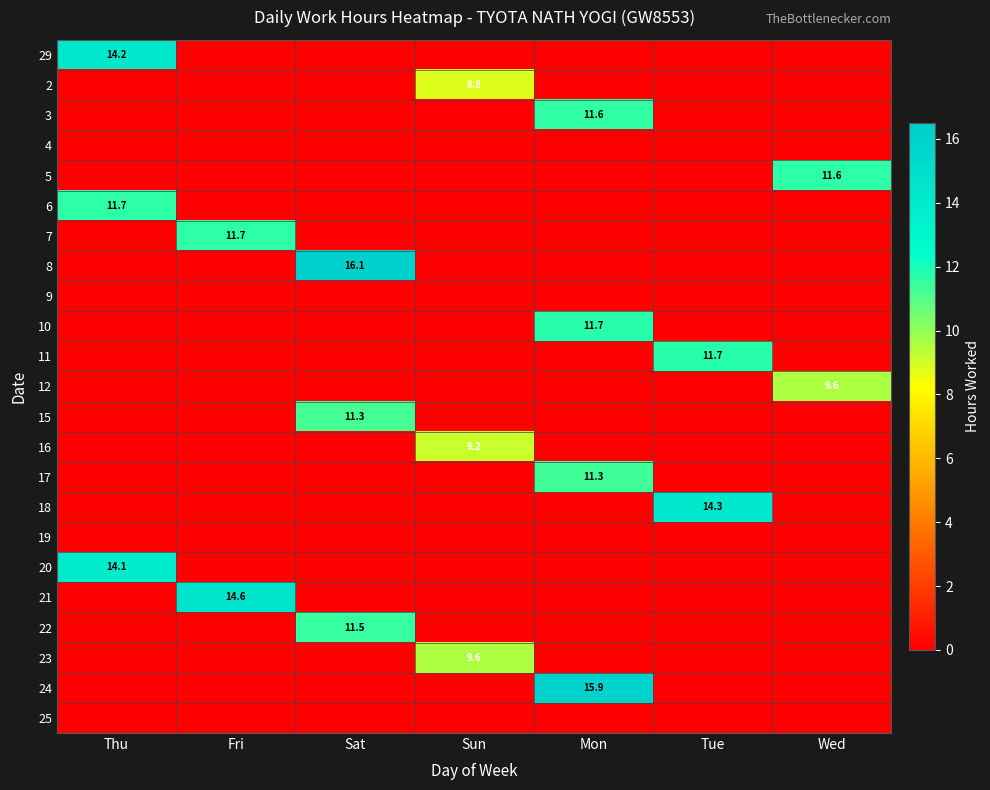

The 17 series shows 11.3 at Mon. True or false?

True